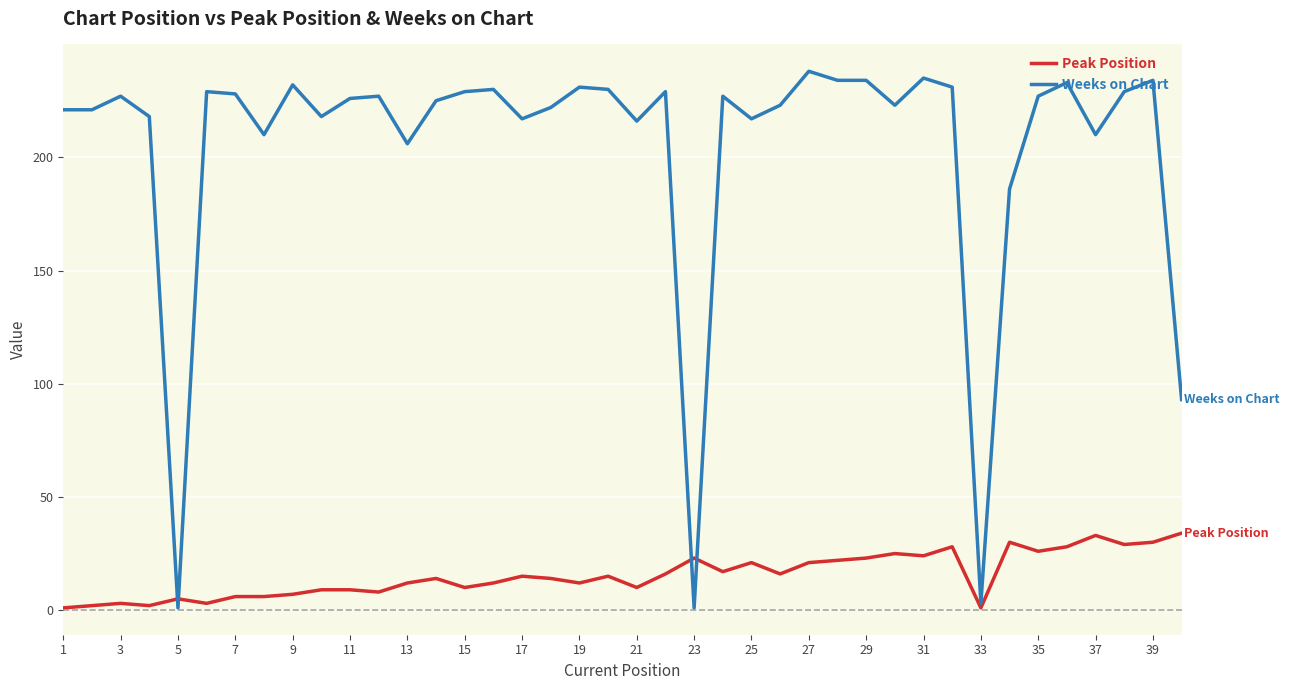

Which series has the widest spread of values?

Weeks on Chart